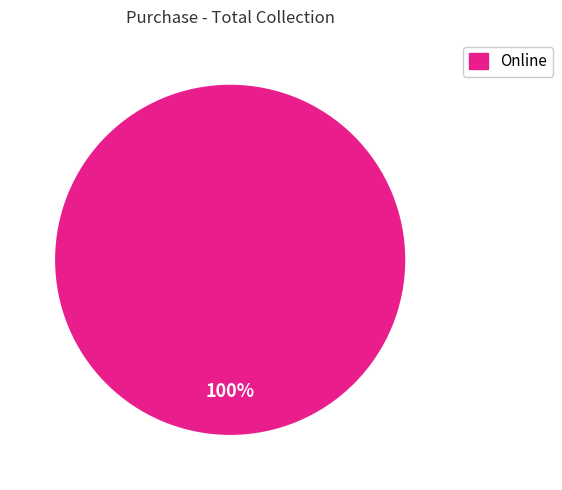

How many segments does this pie chart have?

1